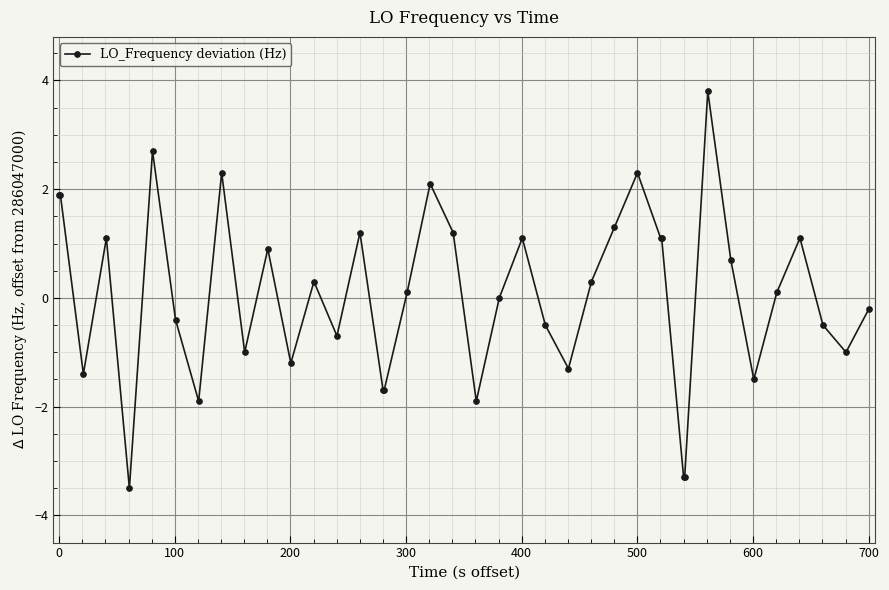

What is the difference between the maximum and second lowest values?

7.1